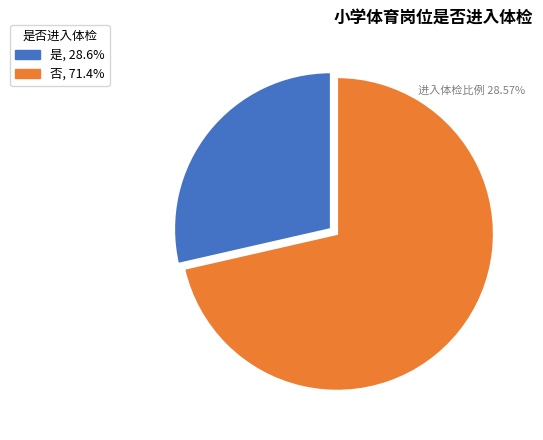

Between 是 and 否, which is larger?

否